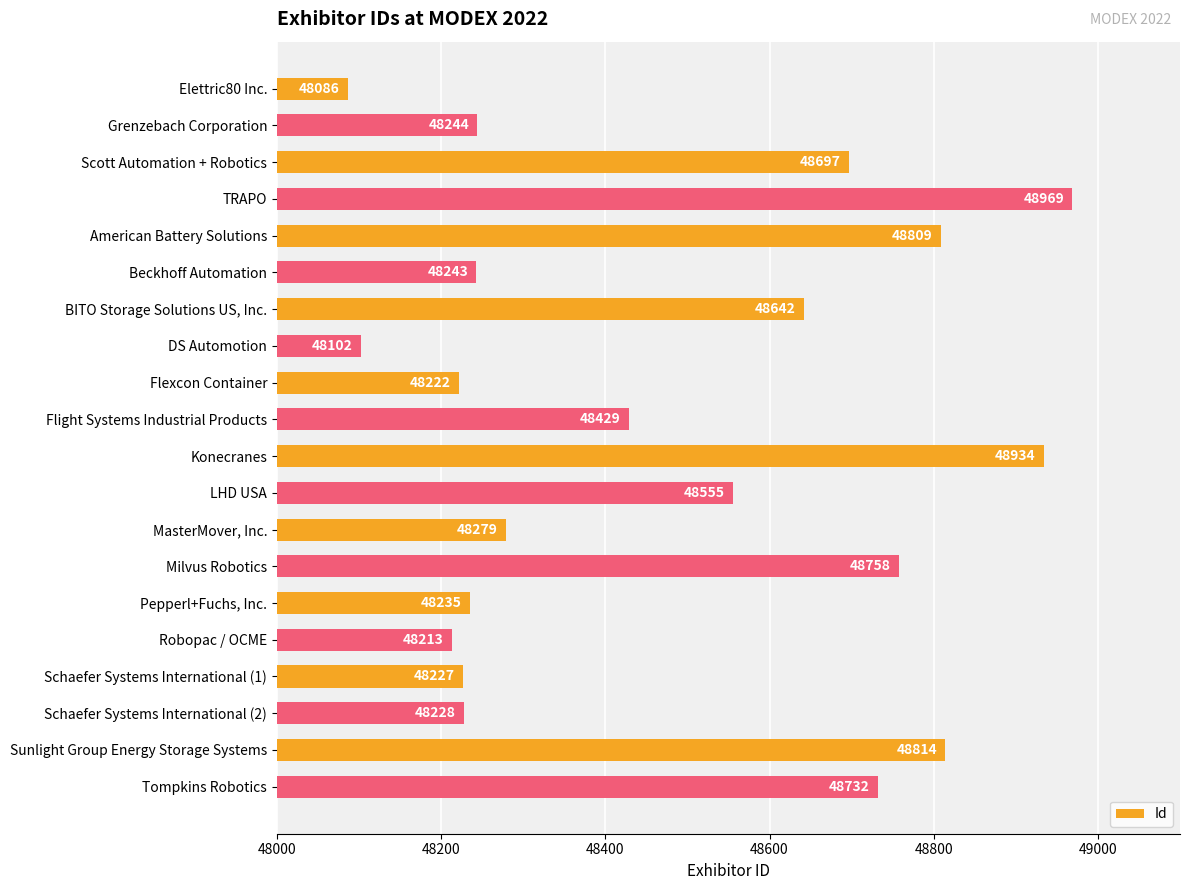

What is the difference between the second highest and minimum values?

848